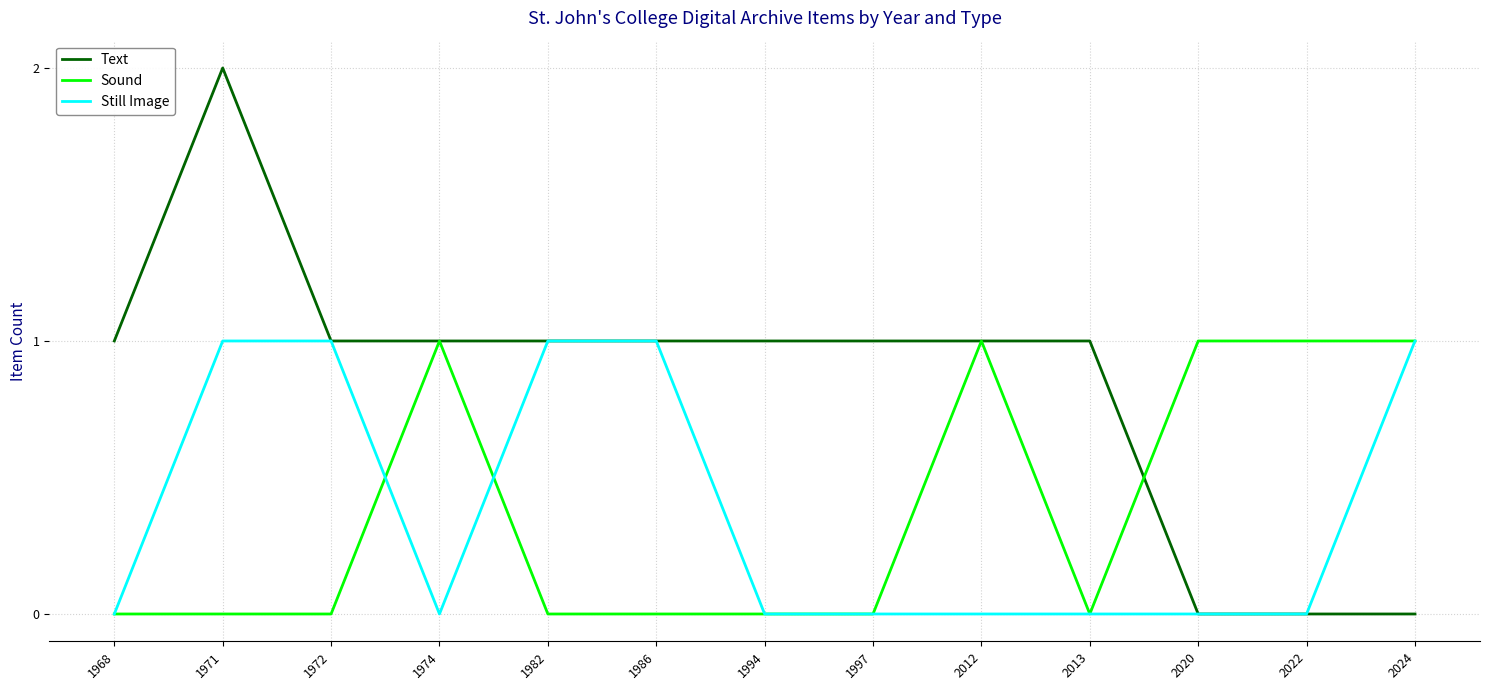

Between 1971 and 2024, which series saw the biggest shift?

Text